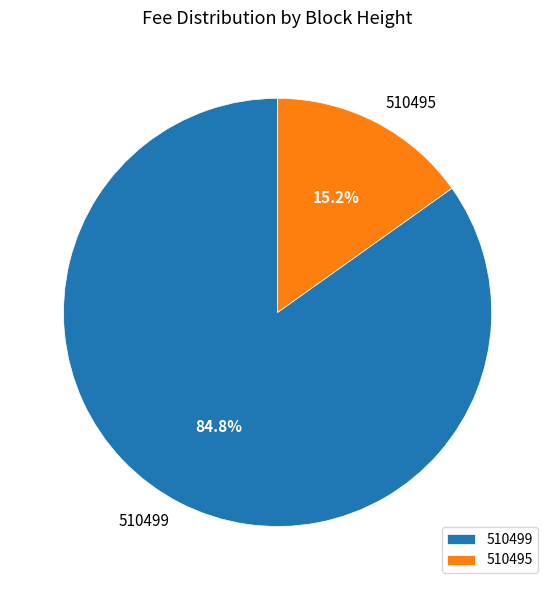

What percentage is NOT represented by 510499?

15.2%